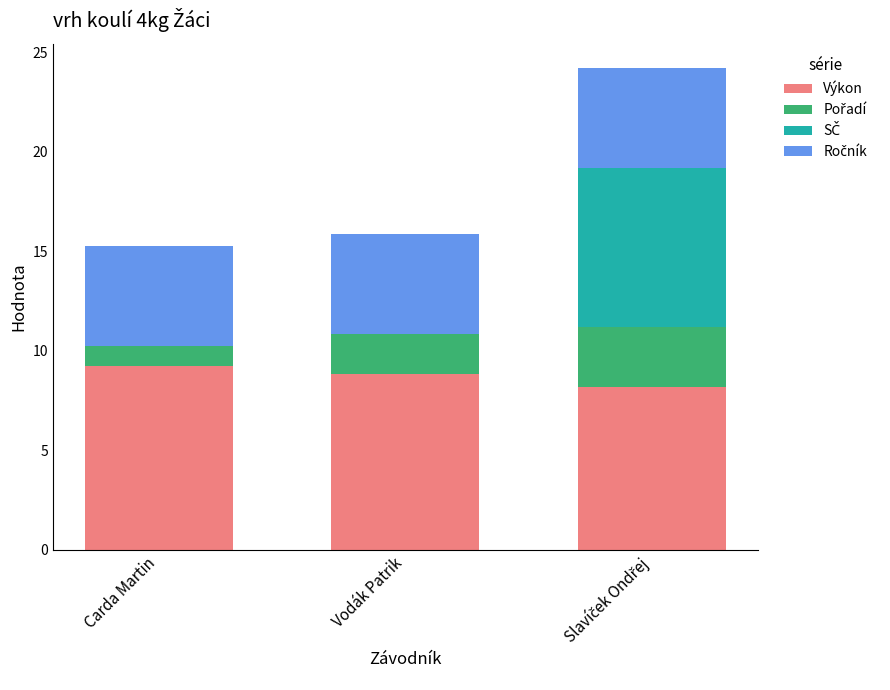

What is the total value across all series at Carda Martin?

15.2